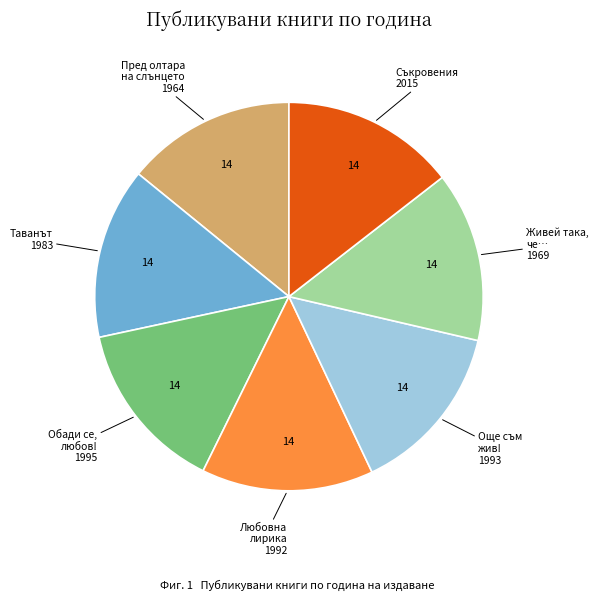

The Живей така, че… 1969 slice represents 14% of the pie. True or false?

True